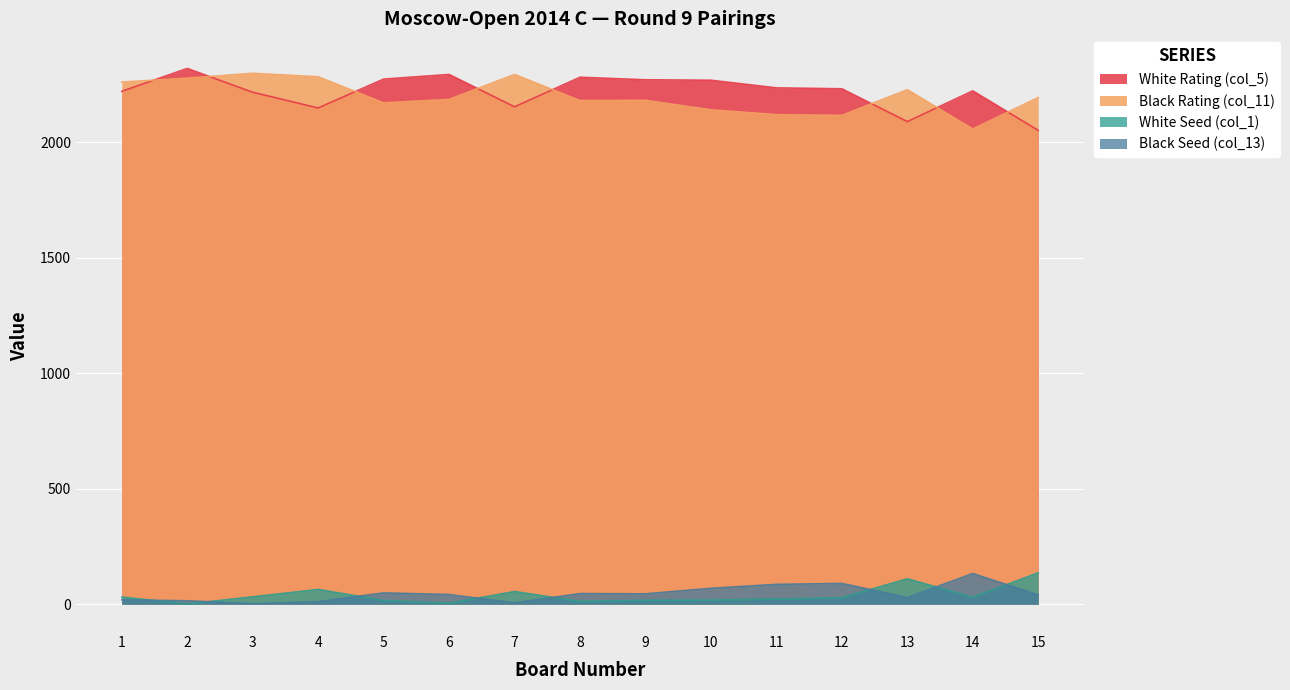

What is the minimum value for Black Rating (col_11)?

2057